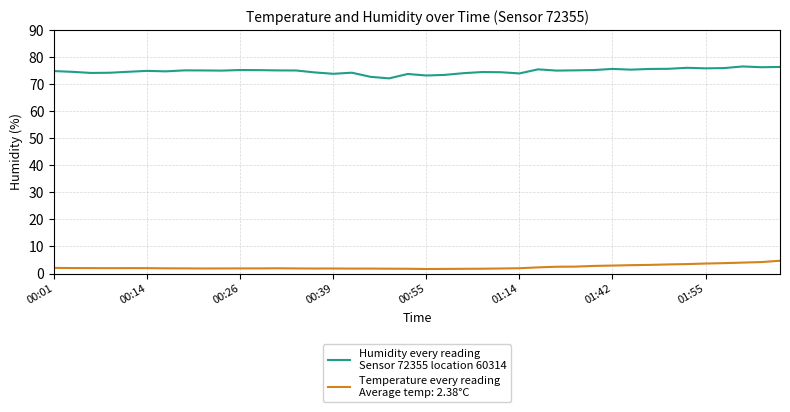

What is the maximum value shown in the chart?

76.5